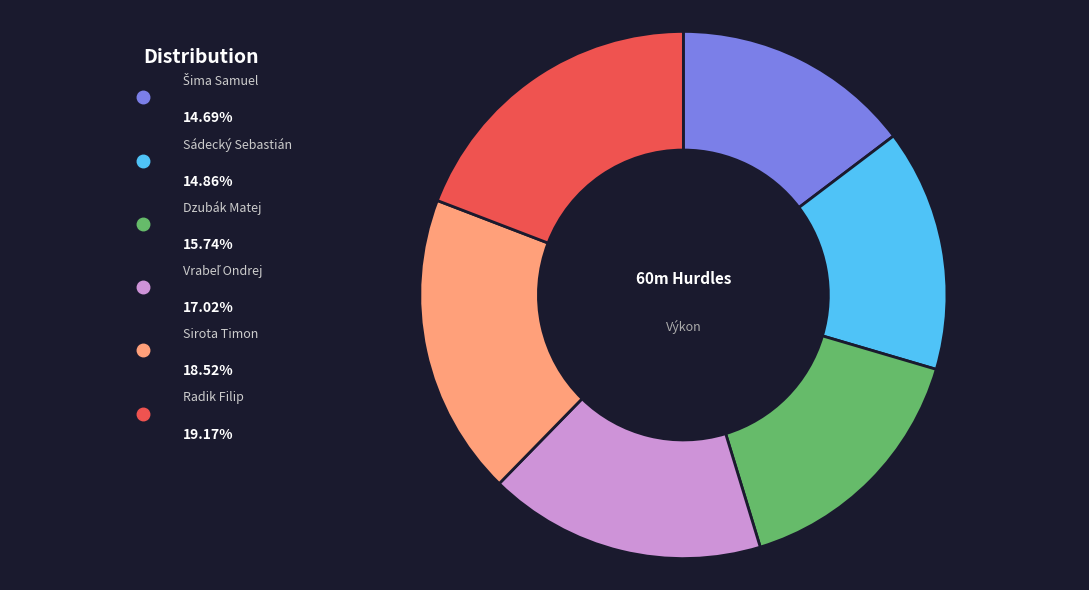

What is the ratio of the value at Sádecký Sebastián to the value at Vrabeľ Ondrej?

0.9